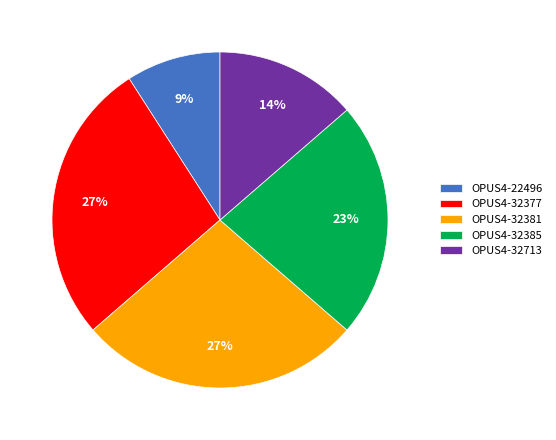

What percentage is the OPUS4-32377 slice, to the nearest percent?

27%